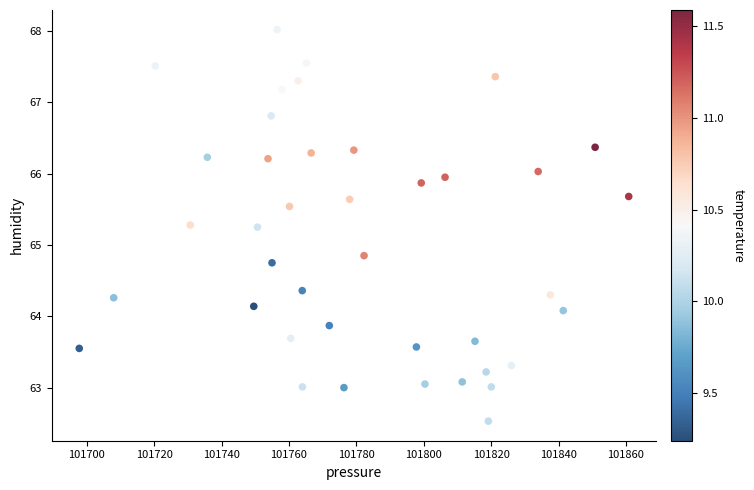

What is the range of Y values (max minus min)?

5.5